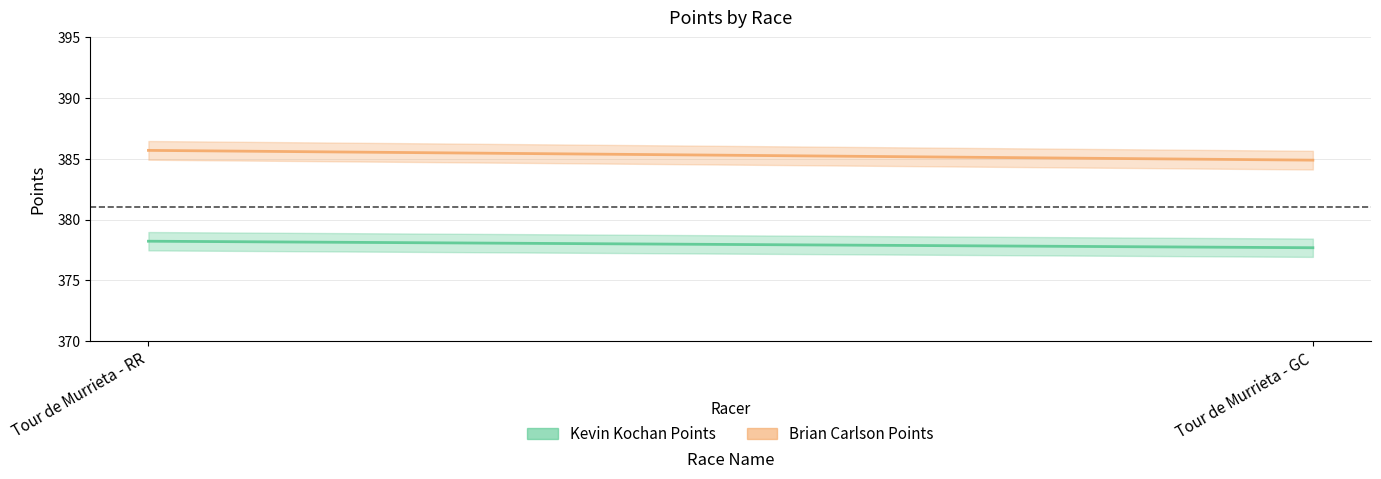

What are all the series names shown in the legend?

Kevin Kochan Points, Brian Carlson Points